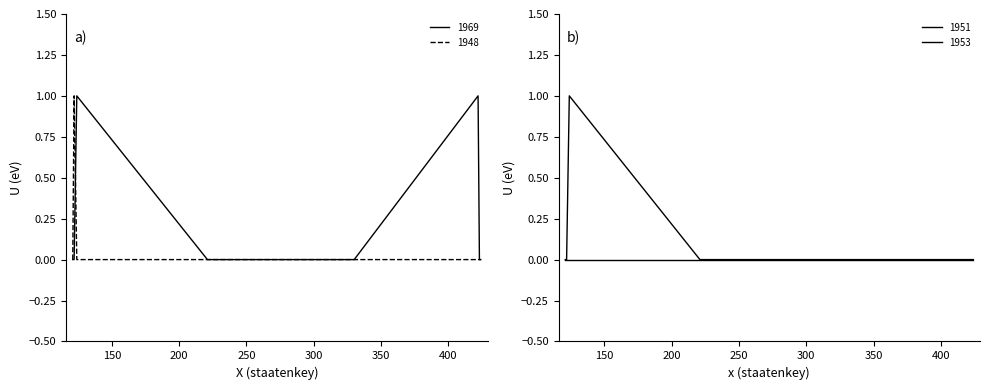

At which category does 1953 reach its first local peak?

124